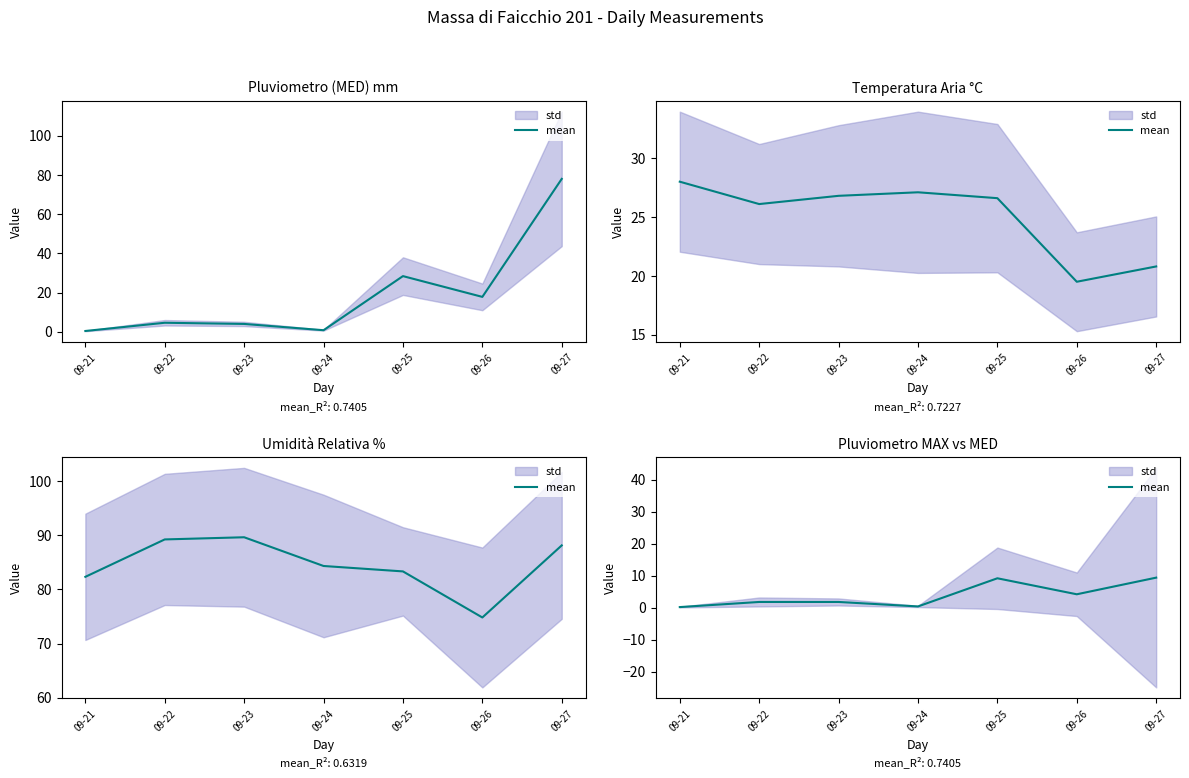

What is the ratio of the value at 09-27 to the value at 09-23?

5.2